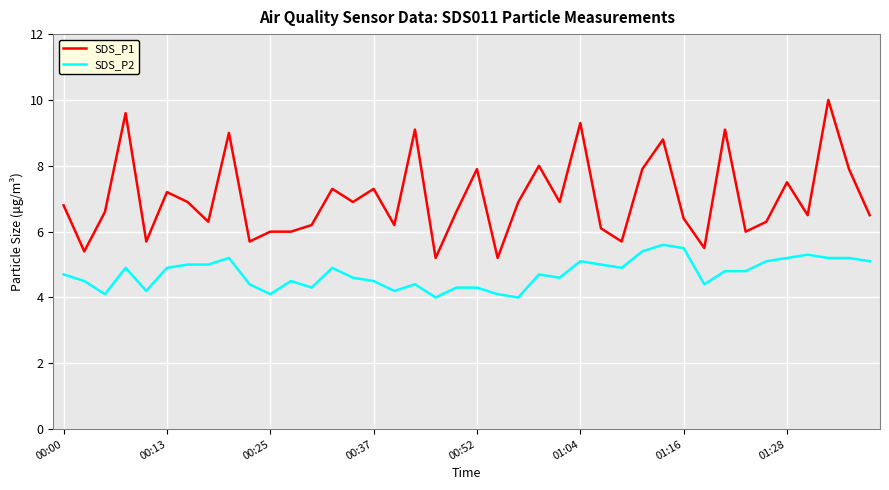

What is the maximum value shown in the chart?

10.0